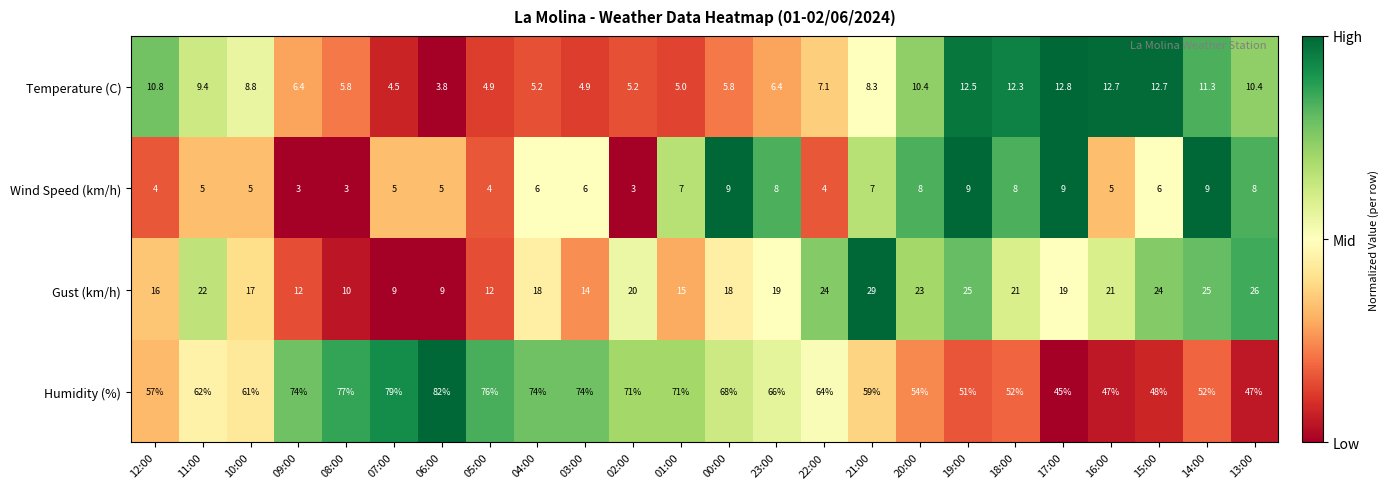

What is the difference between the maximum and minimum values in the Humidity (%) series?

37.0